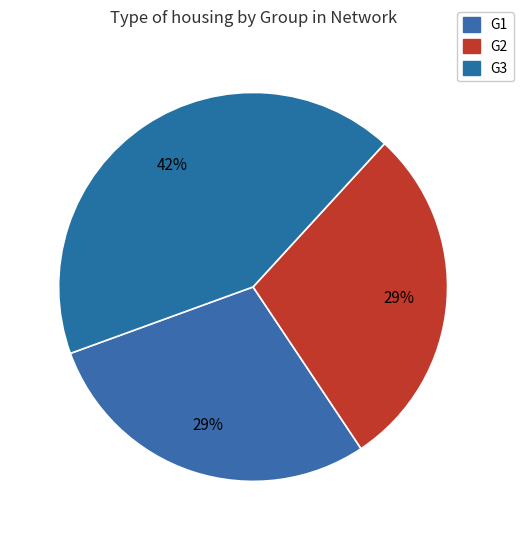

How many segments does this pie chart have?

3